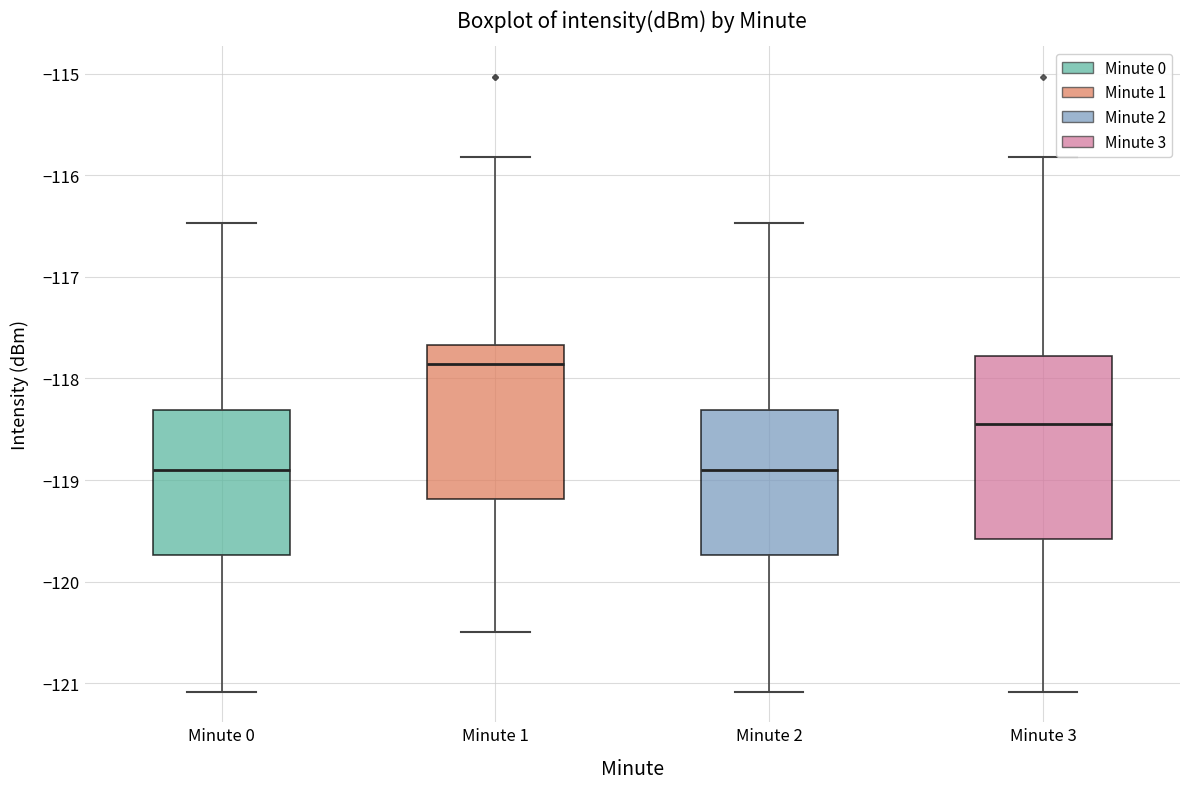

Reading left to right, read every box against the y-axis: the position of its median line, the range the box covers, and the ends of its whiskers. The values are not printed on the chart, so give them approximately, as read against the axis.

Minute 0: median -118.9, box -119.7 to -118.3, whiskers -121.1 to -116.5
Minute 1: median -117.9, box -119.2 to -117.7, whiskers -120.5 to -115.8
Minute 2: median -118.9, box -119.7 to -118.3, whiskers -121.1 to -116.5
Minute 3: median -118.4, box -119.6 to -117.8, whiskers -121.1 to -115.8